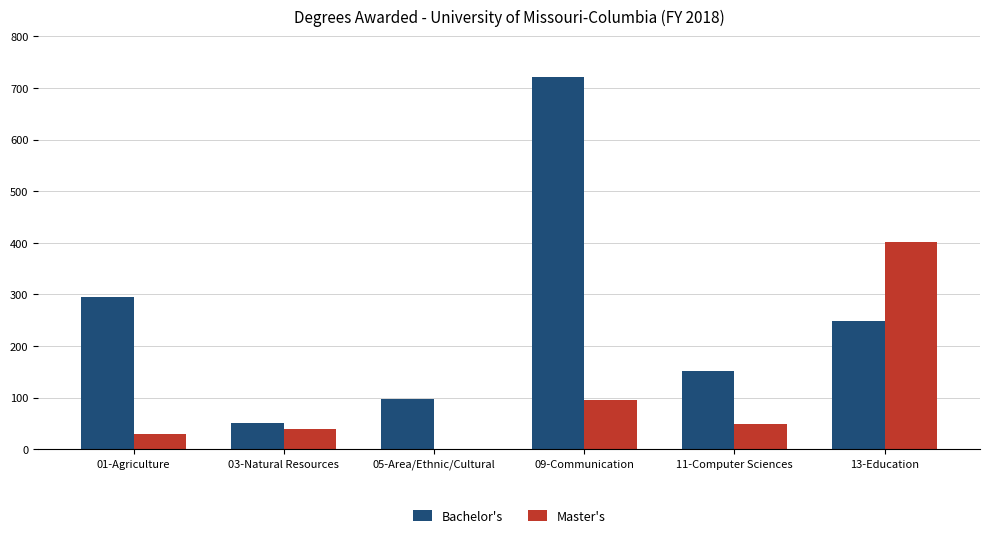

At which label does Master's first exceed 48?

09-Communication